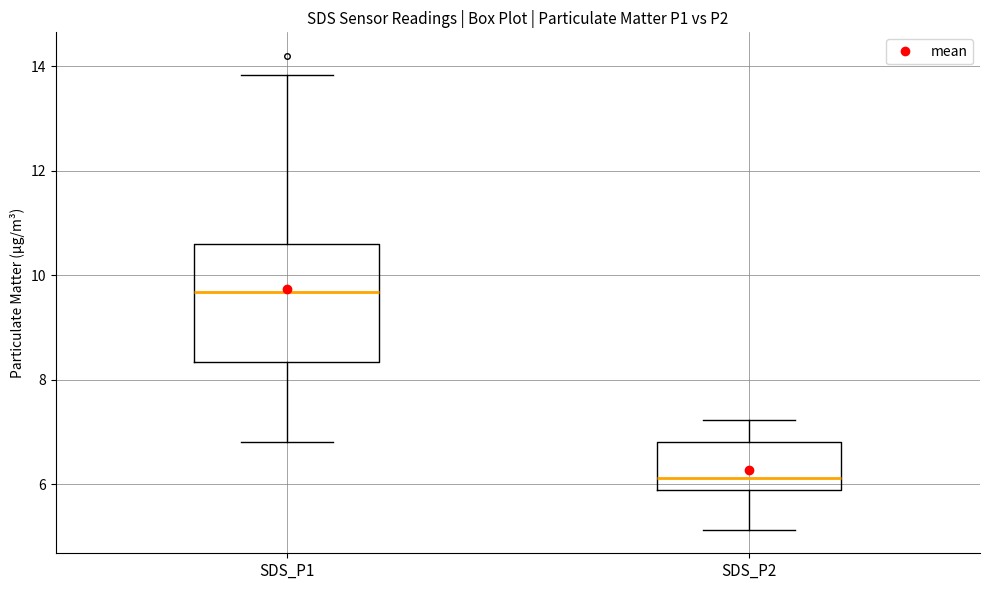

Reading left to right, read every box against the y-axis: the position of its median line, the range the box covers, and the ends of its whiskers. The values are not printed on the chart, so give them approximately, as read against the axis.

SDS_P1: median 9.6, box 8.4 to 10.6, whiskers 6.8 to 13.8
SDS_P2: median 6.2, box 5.8 to 6.8, whiskers 5.2 to 7.2